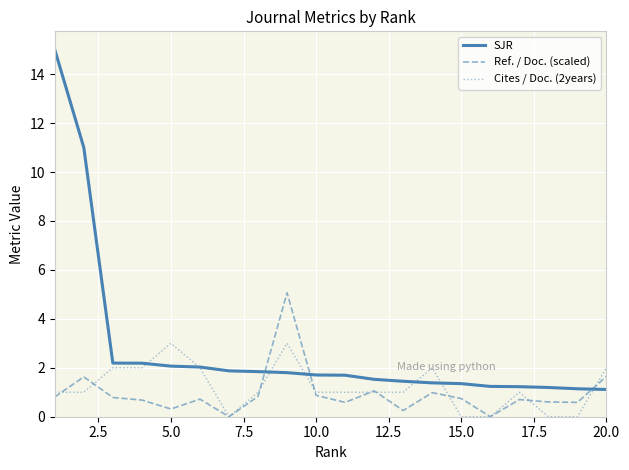

Which series has the widest spread of values?

SJR